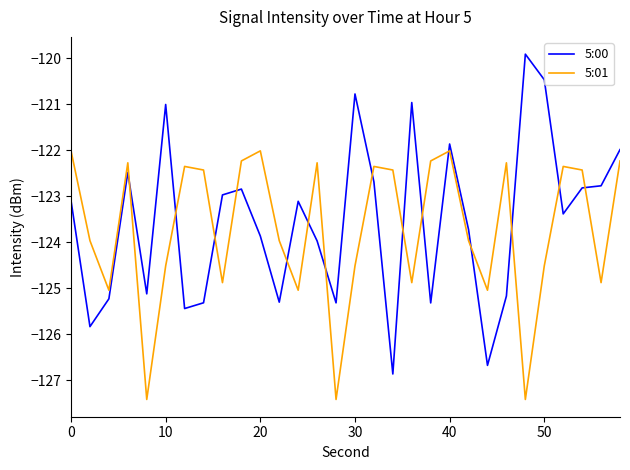

What is the lowest value of the 5:01 series?

-127.4